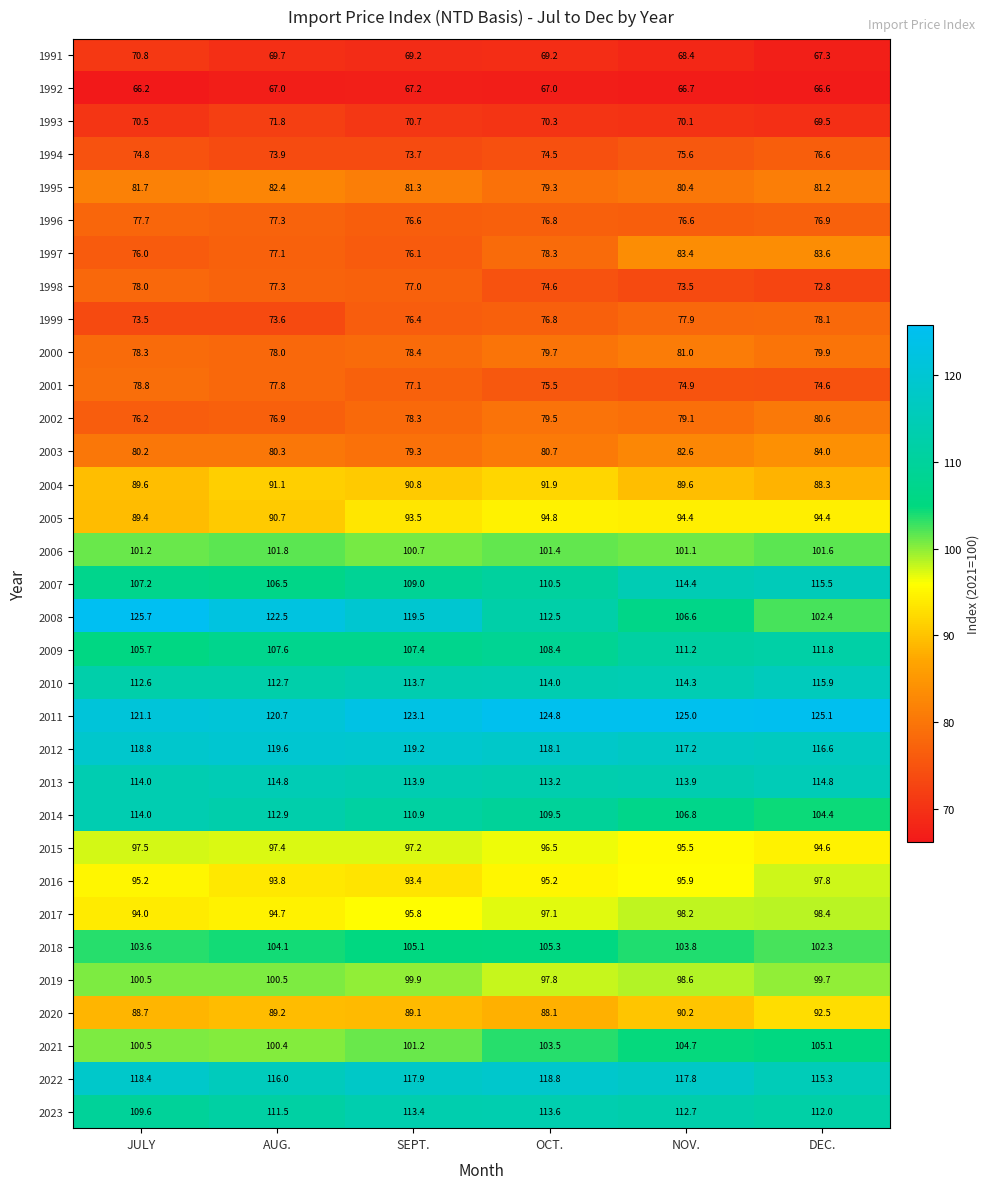

How many data points in 2015 are above 97?

3